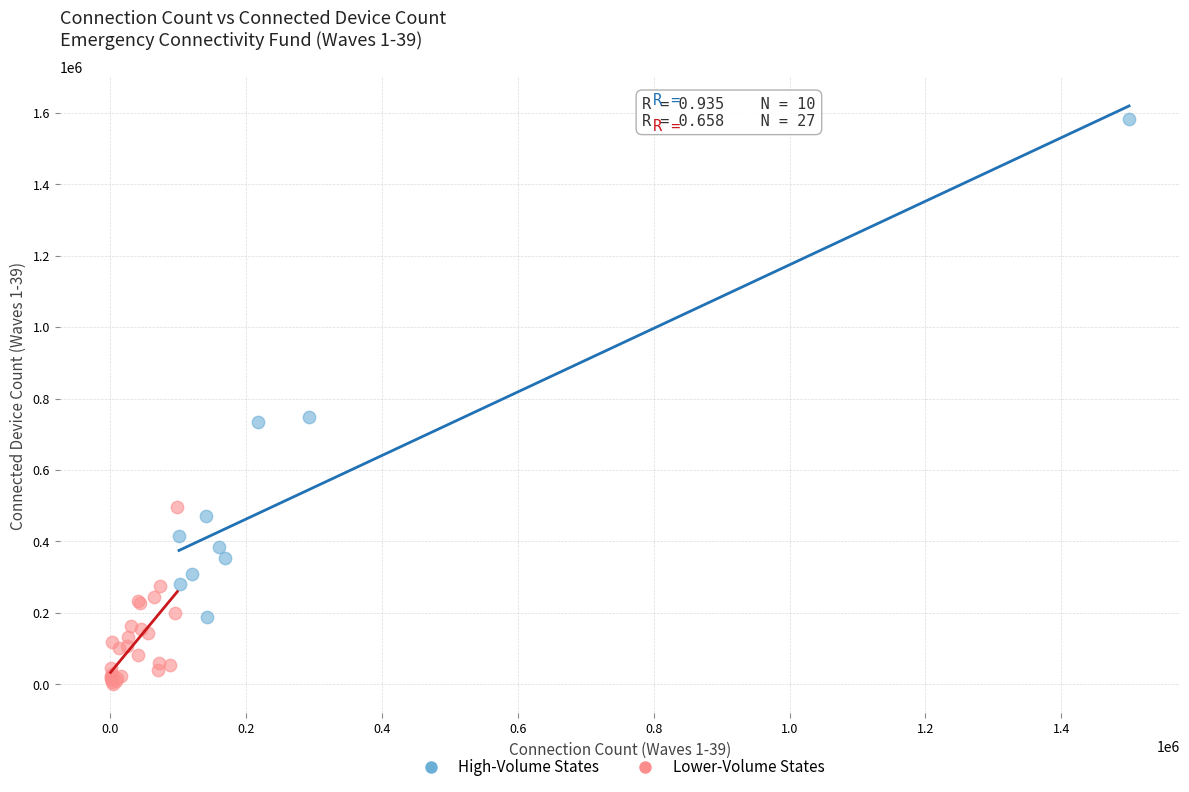

Which series contains the highest Y value?

High-Volume States